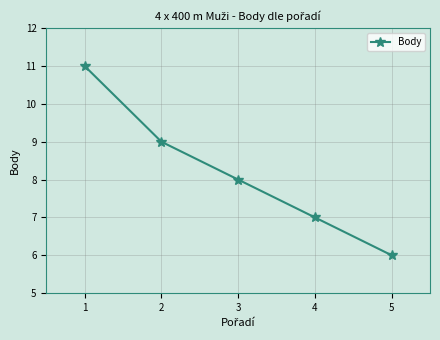

How many data points does each series have?

5